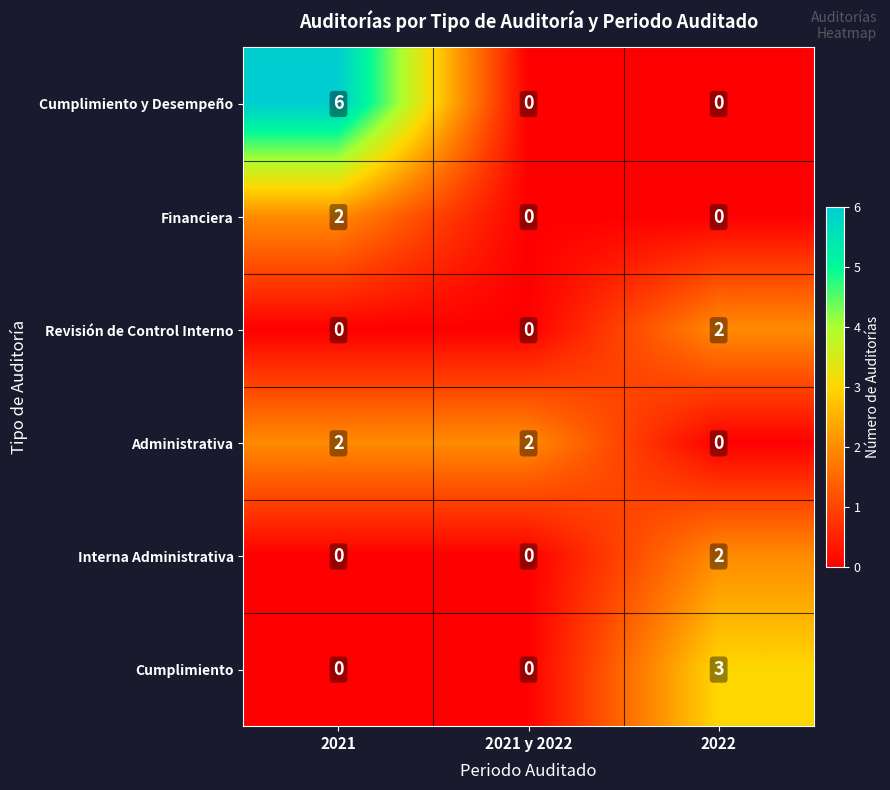

Which series changed the most between 2021 and 2021 y 2022?

Cumplimiento y Desempeño